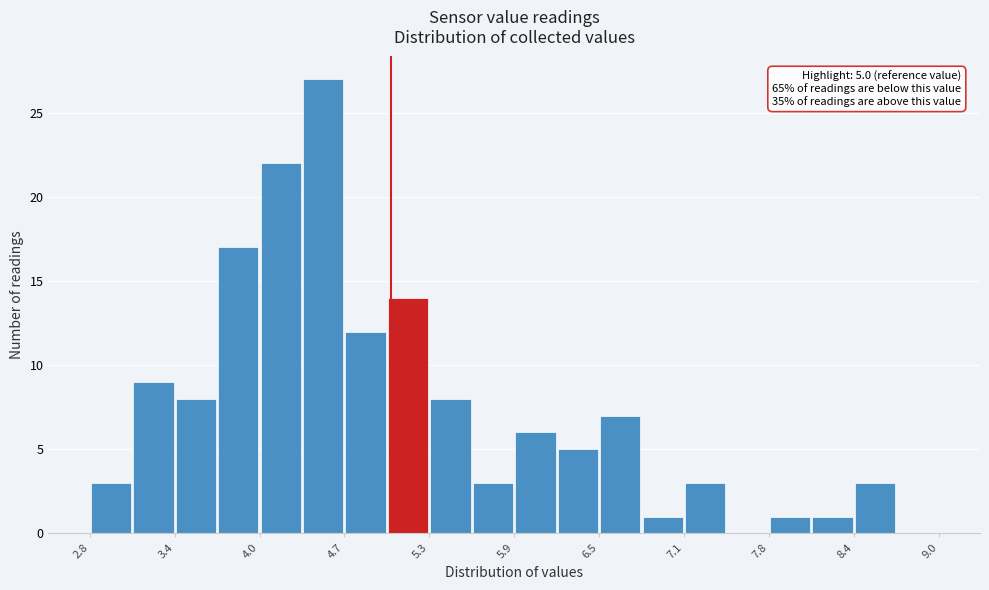

Read against the x-axis, roughly where is the centre of the tallest bar?

4.5